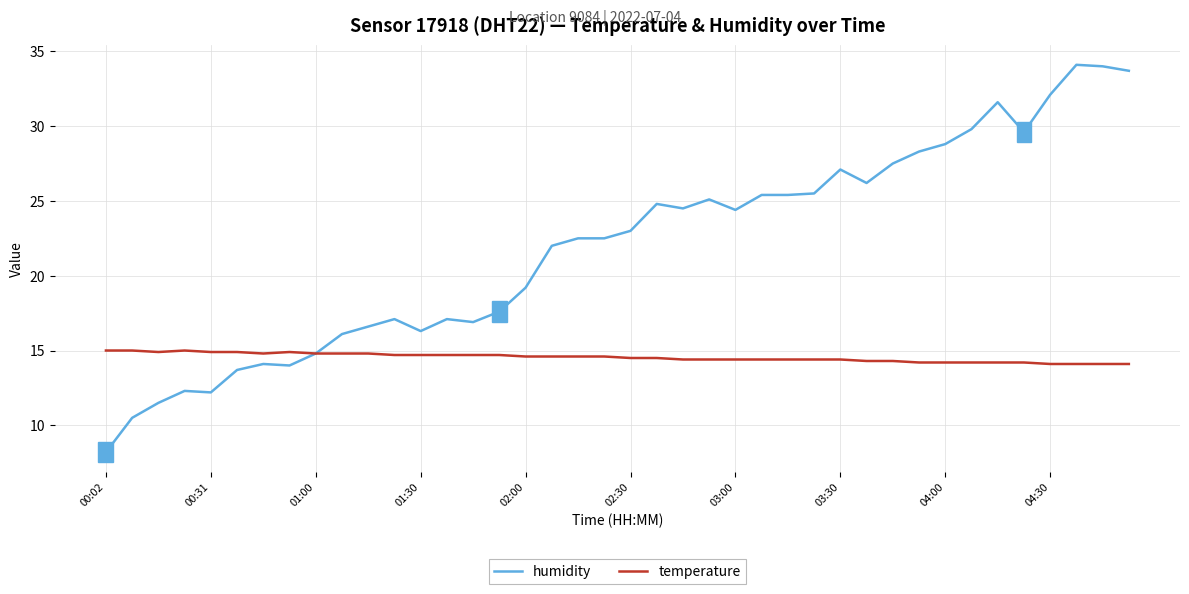

Which series has the widest spread of values?

humidity